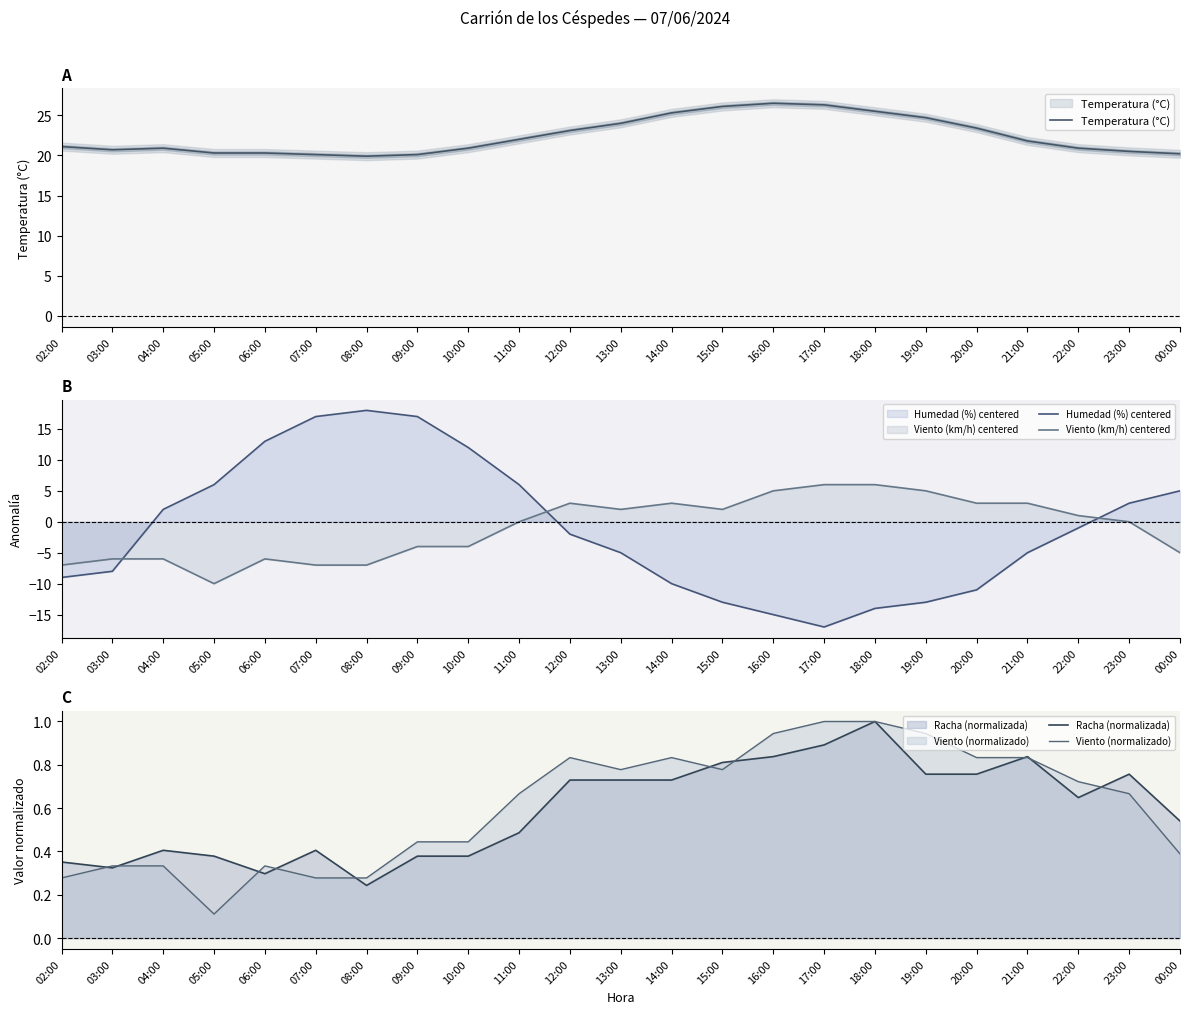

Read the Viento (km/h) centered value at 05:00.

-10.0